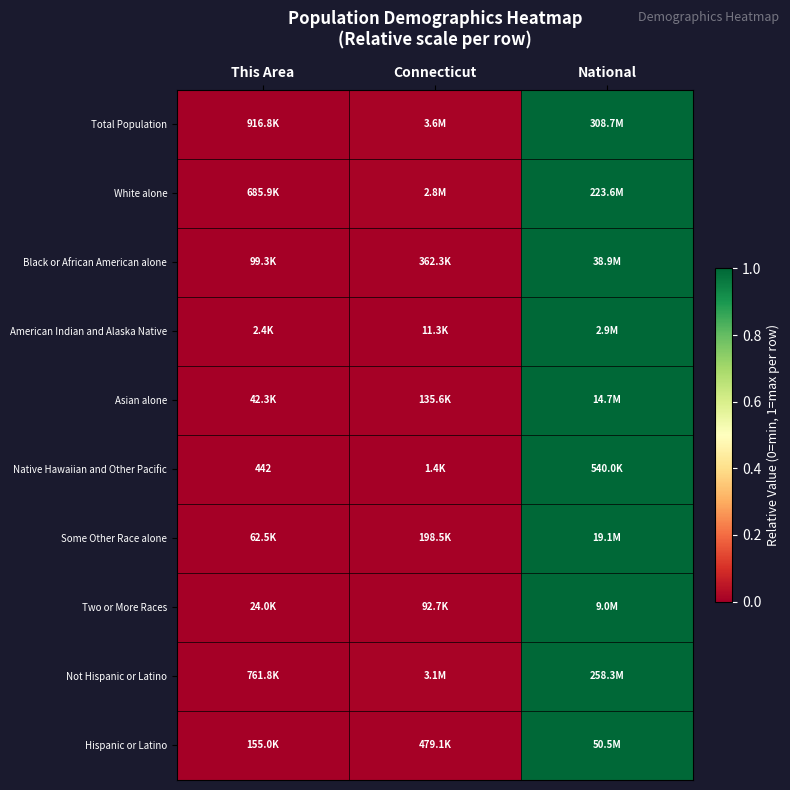

Which series has the largest range (max minus min)?

Total Population